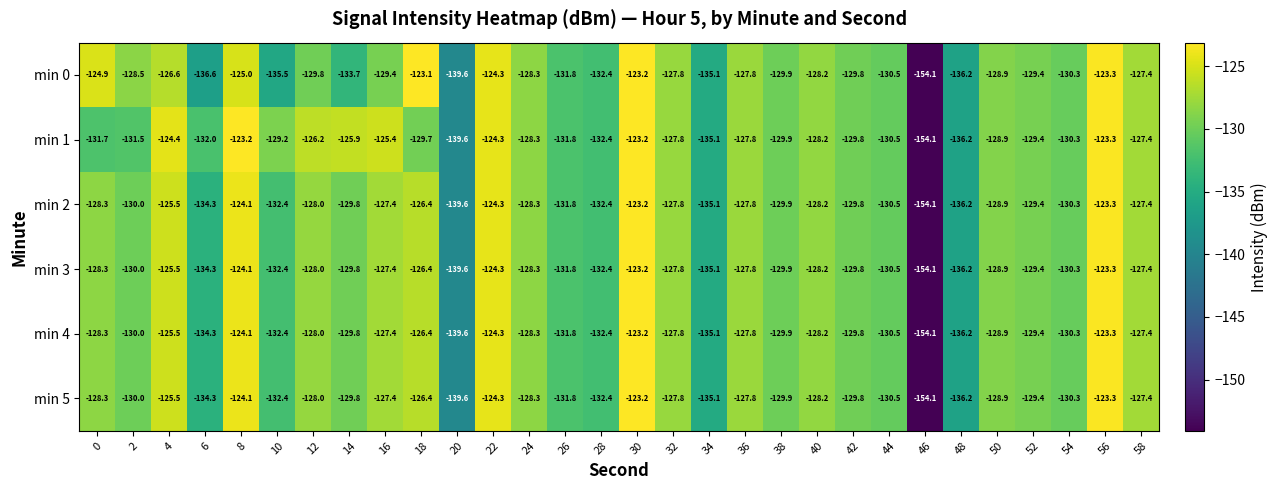

What is the sum of the min 0 values at 54 and 34?

-265.4